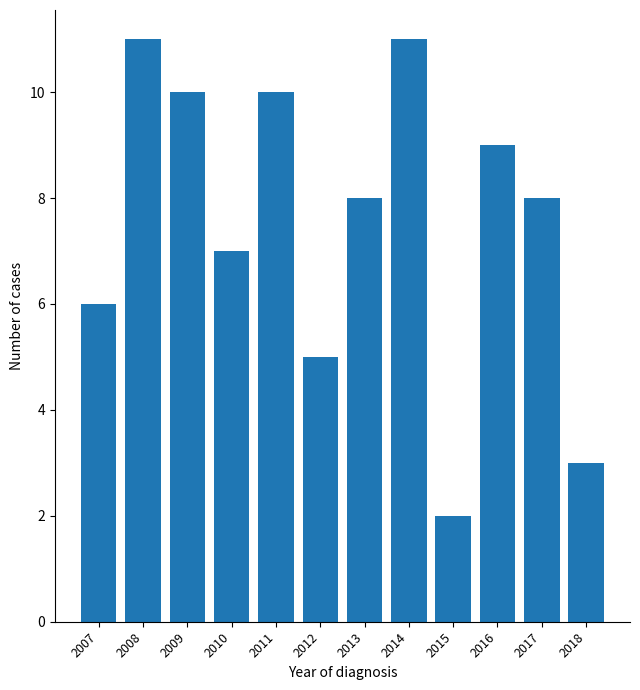

Reading left to right, list all the values displayed in this chart.

6	11	10	7	10	5	8	11	2	9	8	3